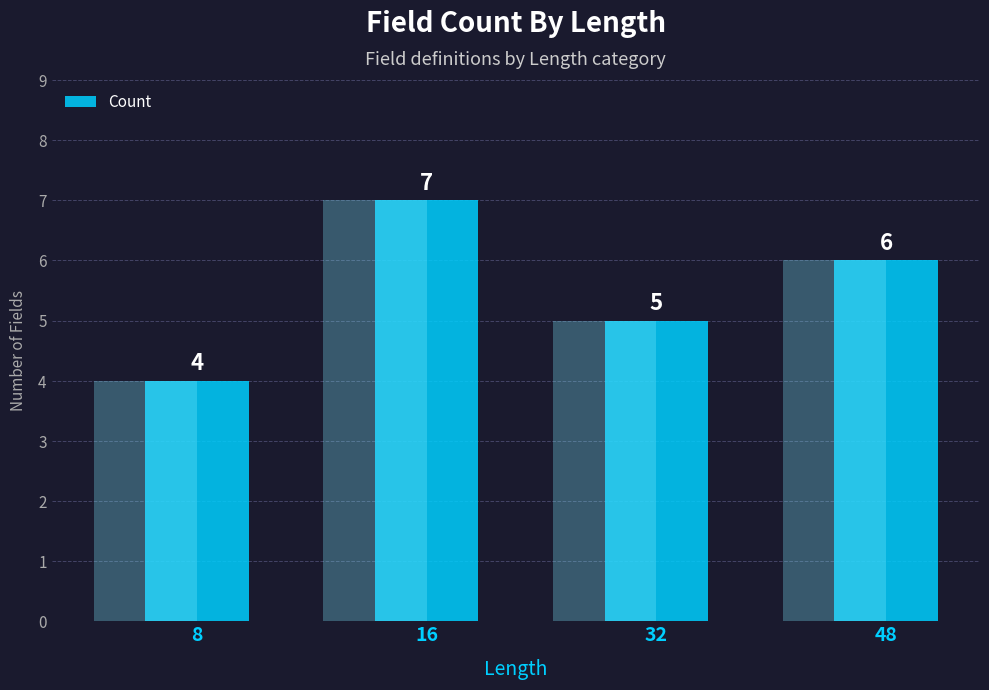

The chart shows a value of 4 at 8. True or false?

True